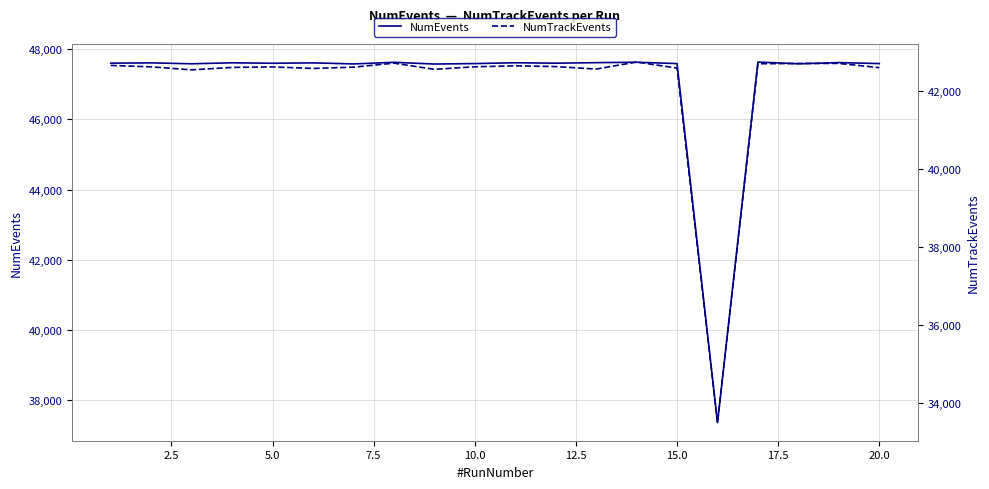

What is the minimum value for NumEvents?

37348